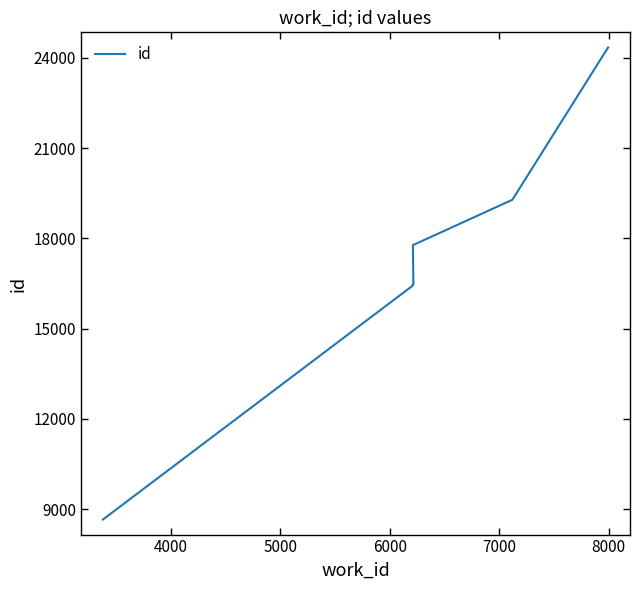

Reading right to left, extract all data points from this chart.

24349	19284	17776	16474	16473	16451	16428	16417	16363	8656